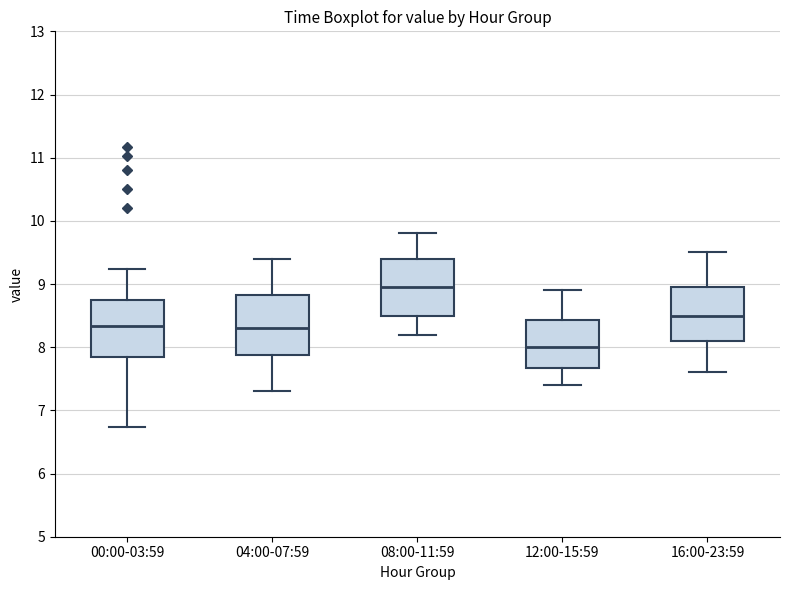

Where is the lower edge of the box for 16:00-23:59 on the y-axis? The values are not printed on the chart, so give them approximately, as read against the axis.

8.1